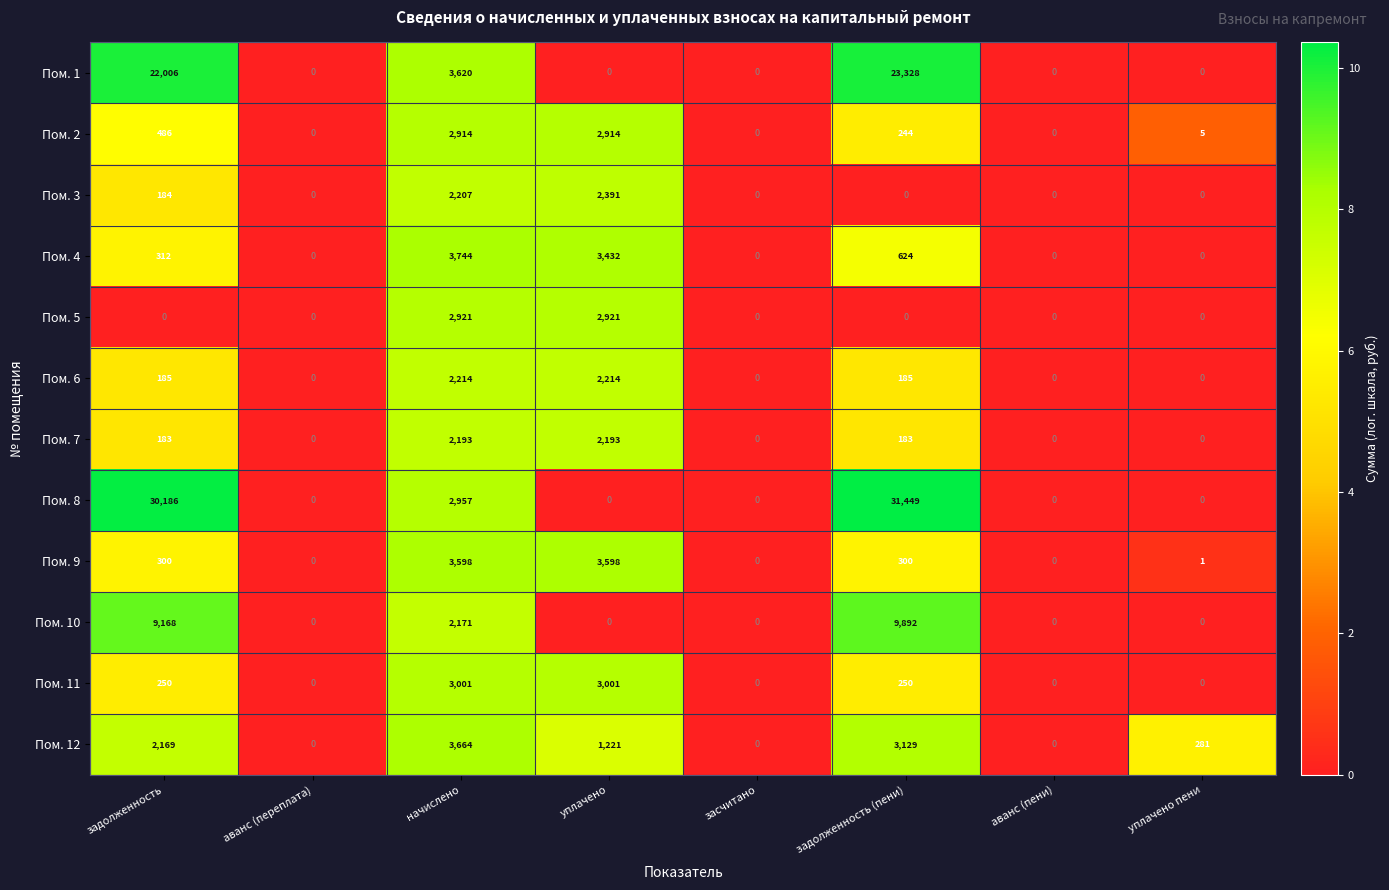

The Пом. 1 series shows 0 at аванс (пени). True or false?

True